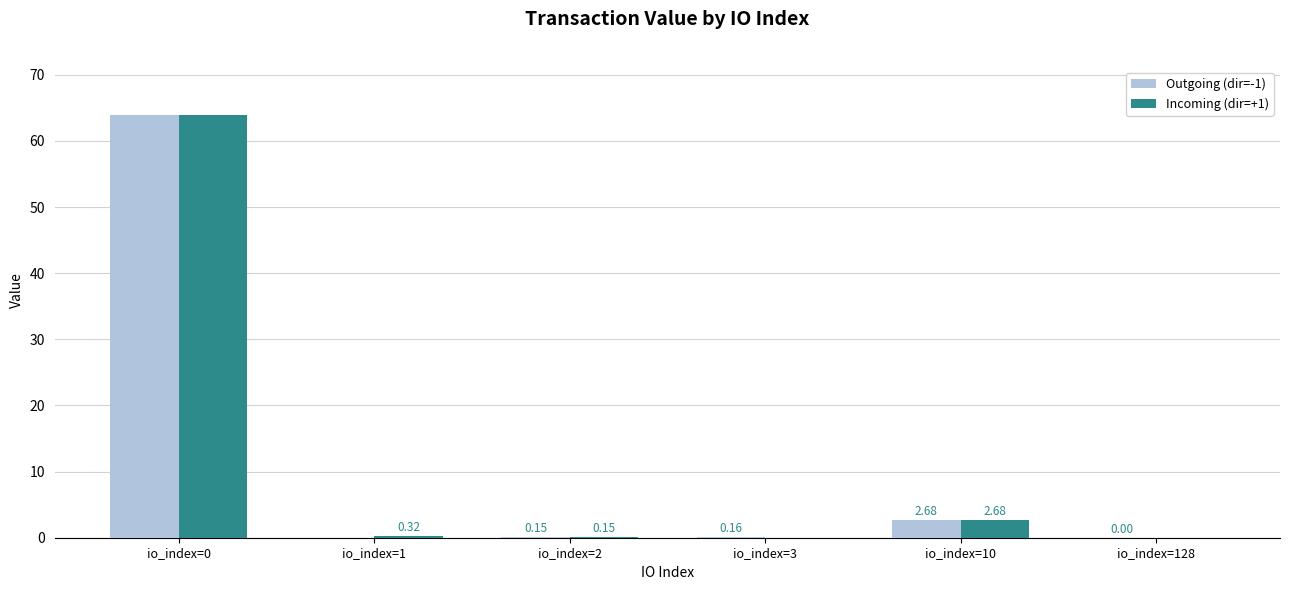

Are the bars grouped side by side (vs. stacked)?

Yes